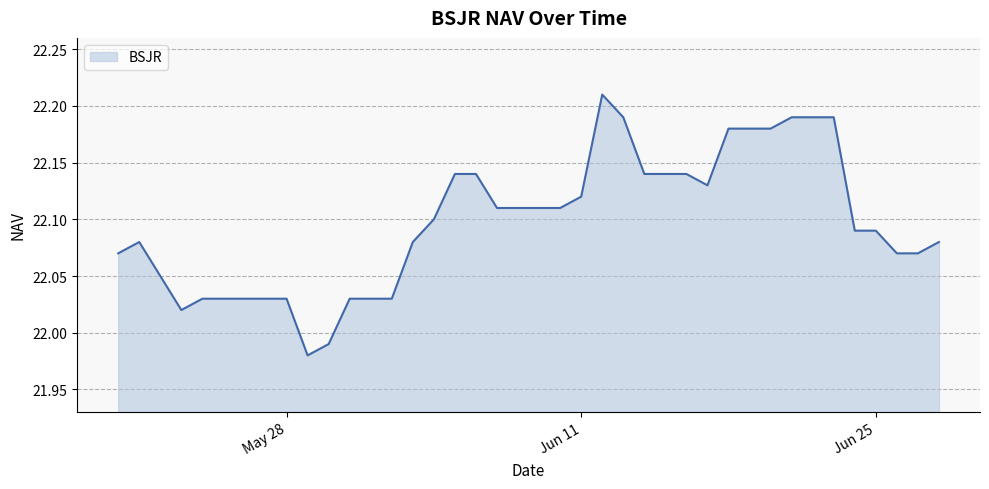

What is the difference between the maximum and minimum values?

0.2